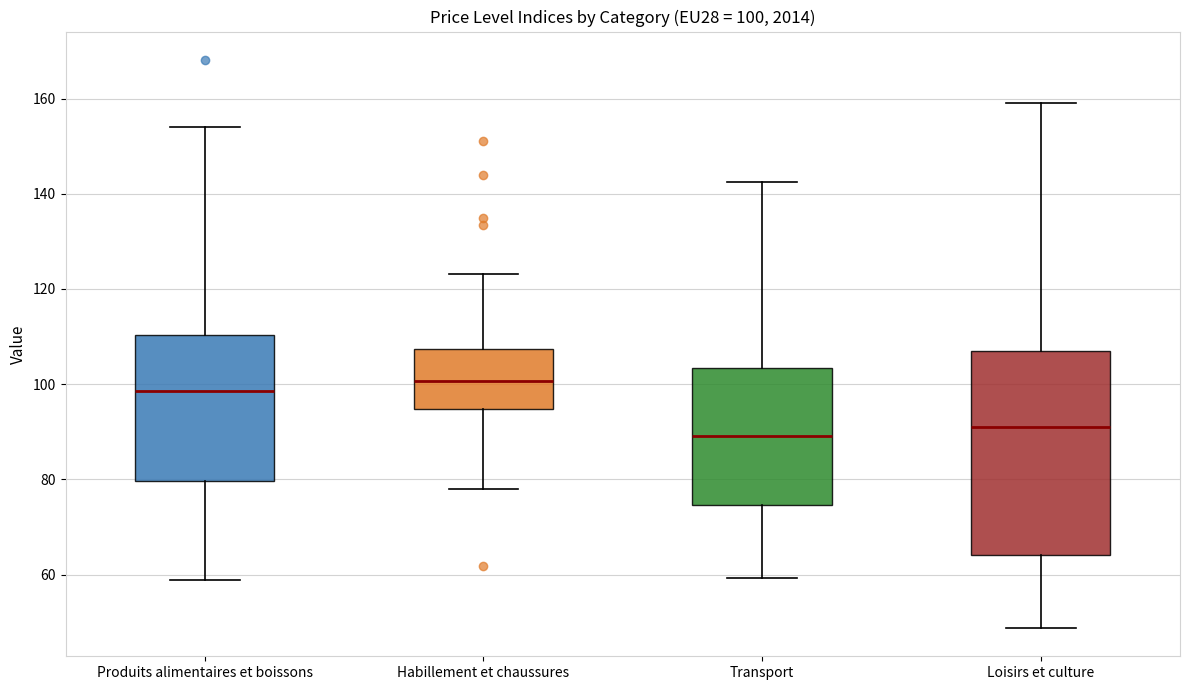

Which box is the tallest, from its lower edge to its upper edge?

Loisirs et culture